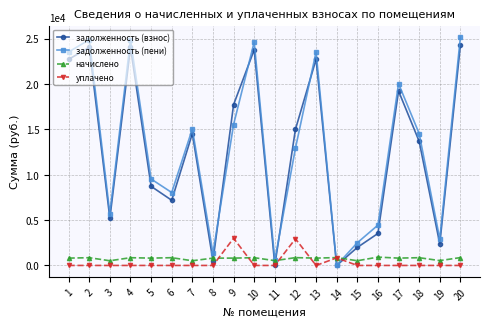

True or false: начислено has more than 0 interior local peaks.

True